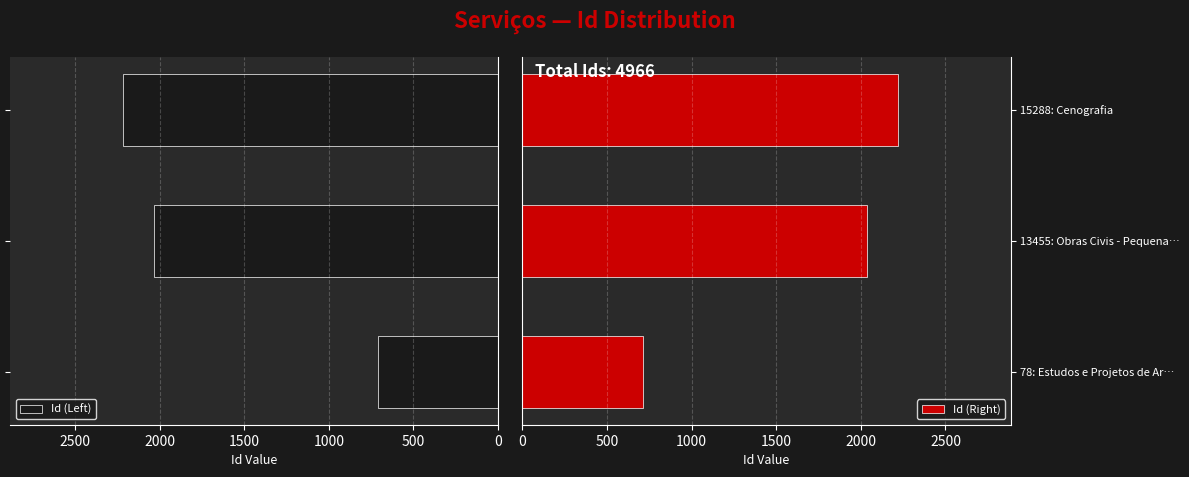

What is the difference between the maximum and minimum values in the Id (Left) series?

1508